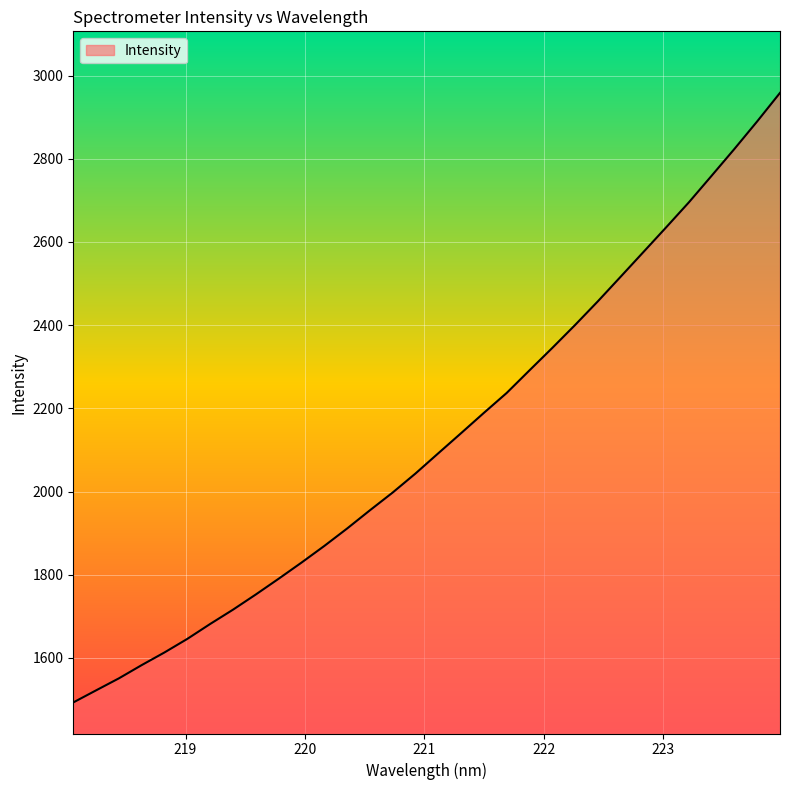

How many series are shown in this chart?

1